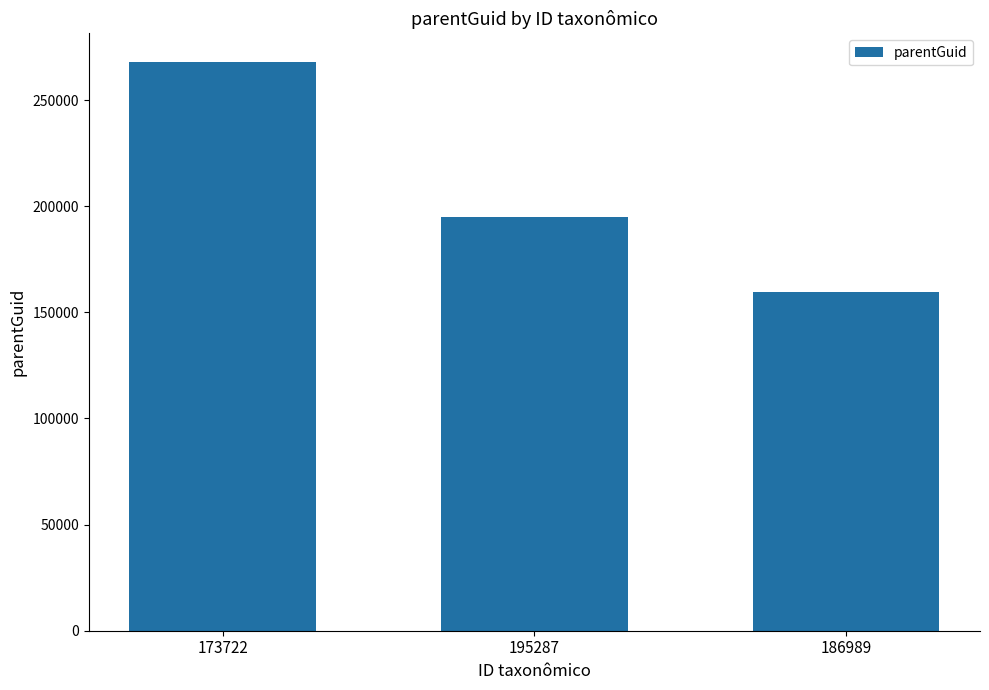

What is the difference between the maximum and minimum values?

108472